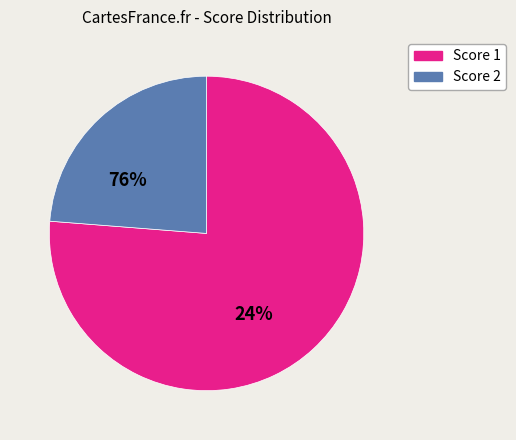

Is there any slice that represents more than half of the pie?

Yes